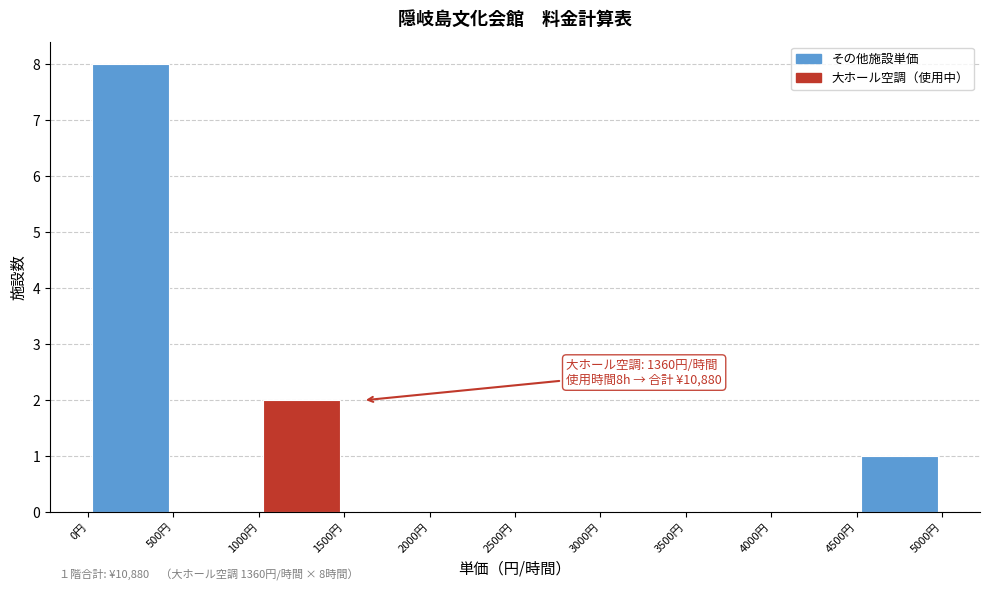

Over which range of the x-axis is the bar tallest?

0 to 500